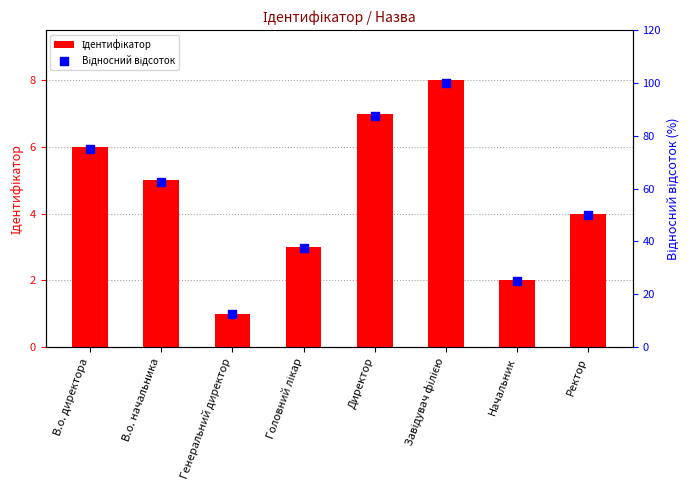

Which series has the widest spread of Y values?

Відносний відсоток